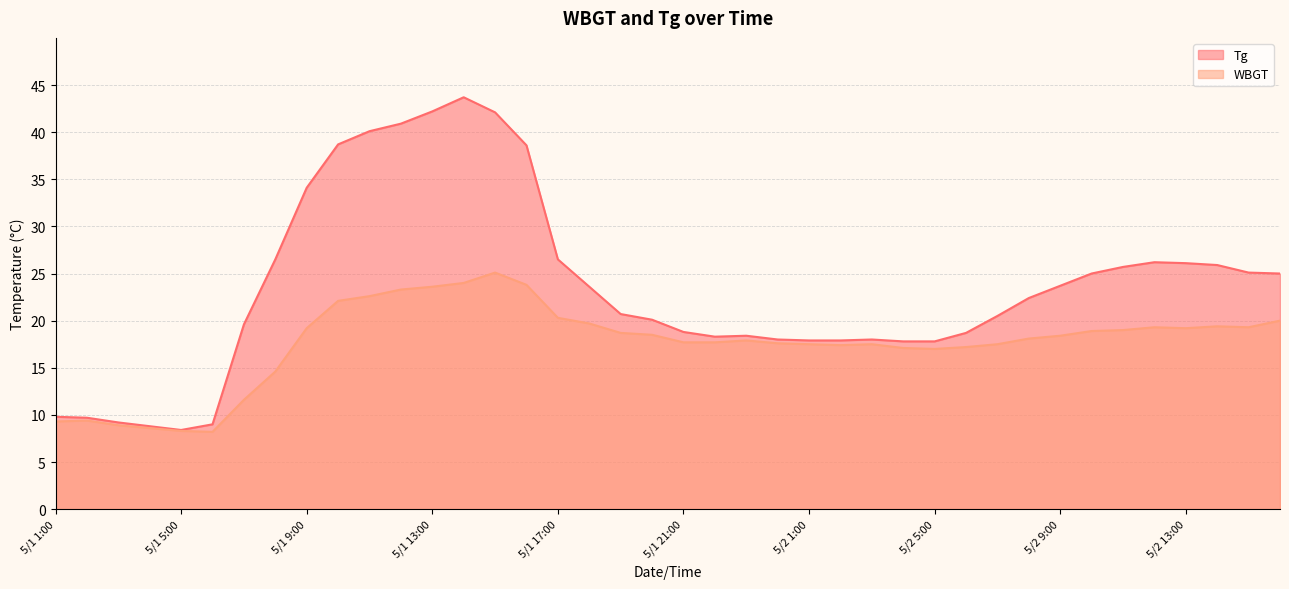

Where does the Tg series first go above 22?

5/1 8:00